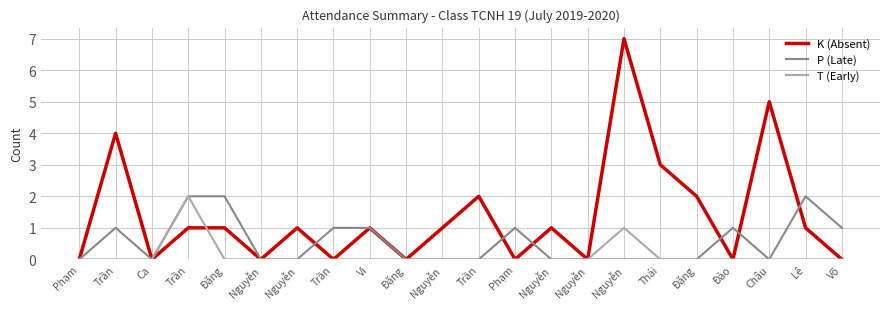

Rank the categories by P (Late) value from highest to lowest.

Trần, Đặng, Lê, Trần, Trần, Vi, Phạm, Đào, Võ, Phạm, Ca, Nguyễn, Nguyễn, Đặng, Nguyễn, Trần, Nguyễn, Nguyễn, Nguyễn, Thái, Đặng, Châu